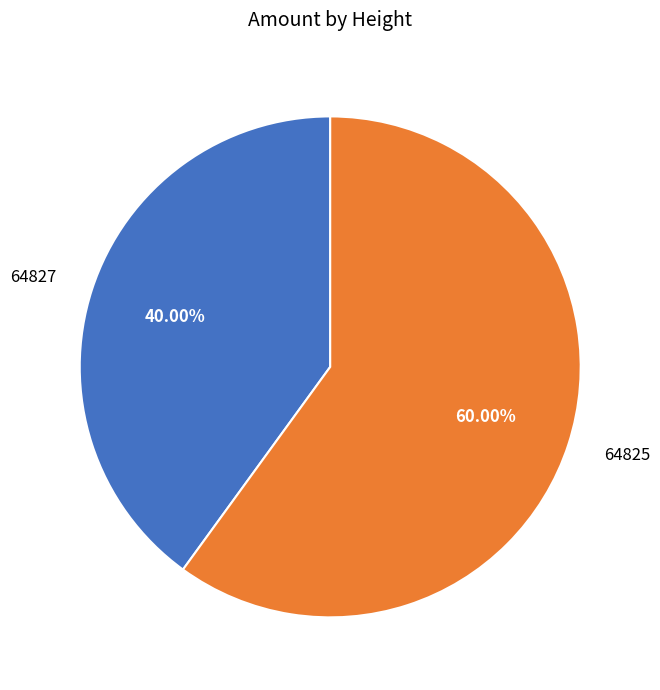

How many segments does this pie chart have?

2